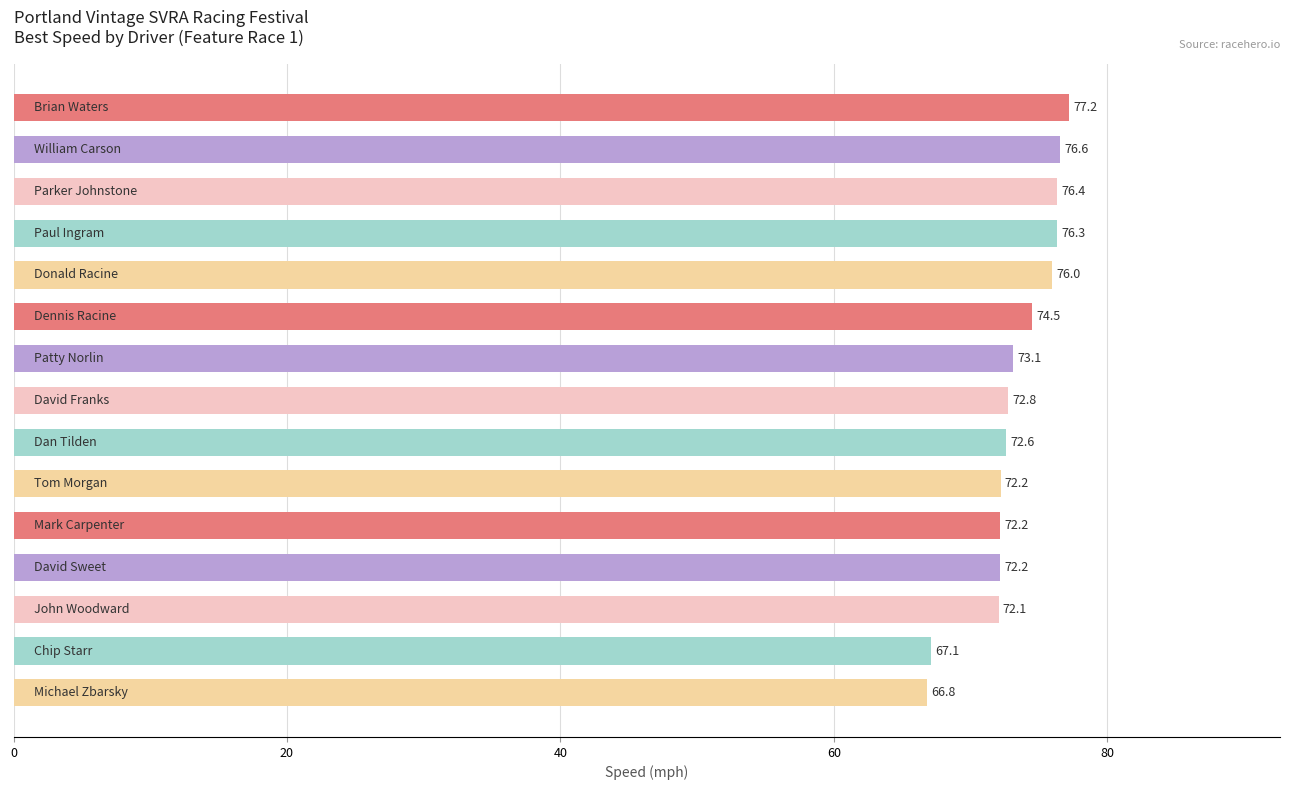

What is the difference between the second highest and minimum values?

9.8